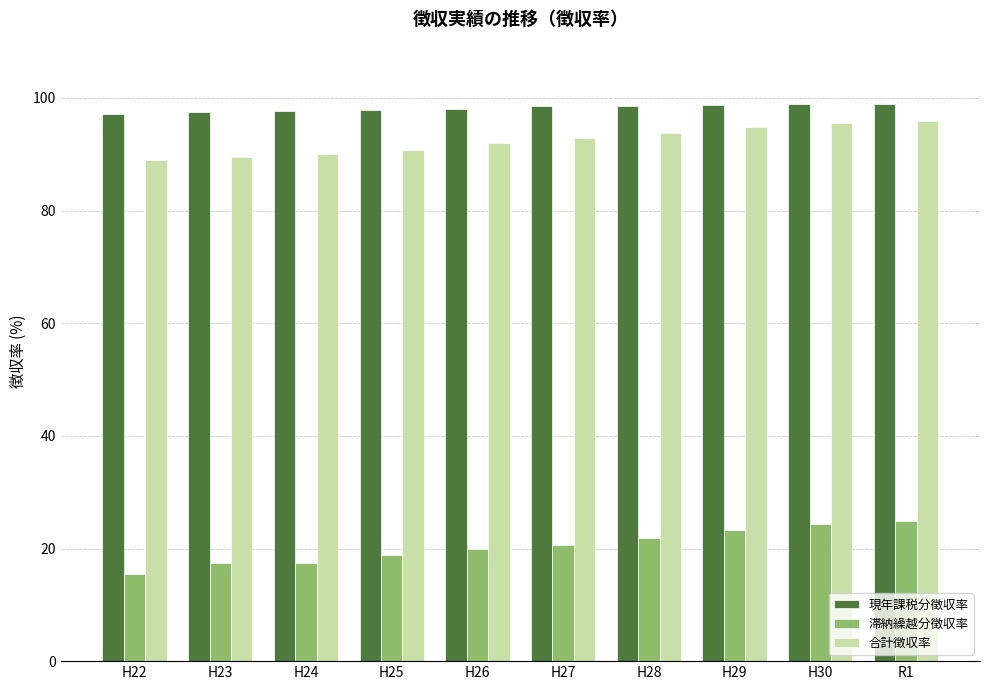

What is the label of the 4th bar from the right?

H28